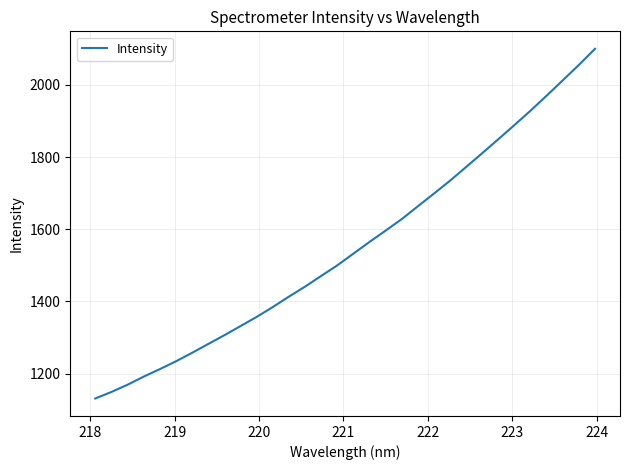

What is the difference between the maximum and minimum values?

968.9